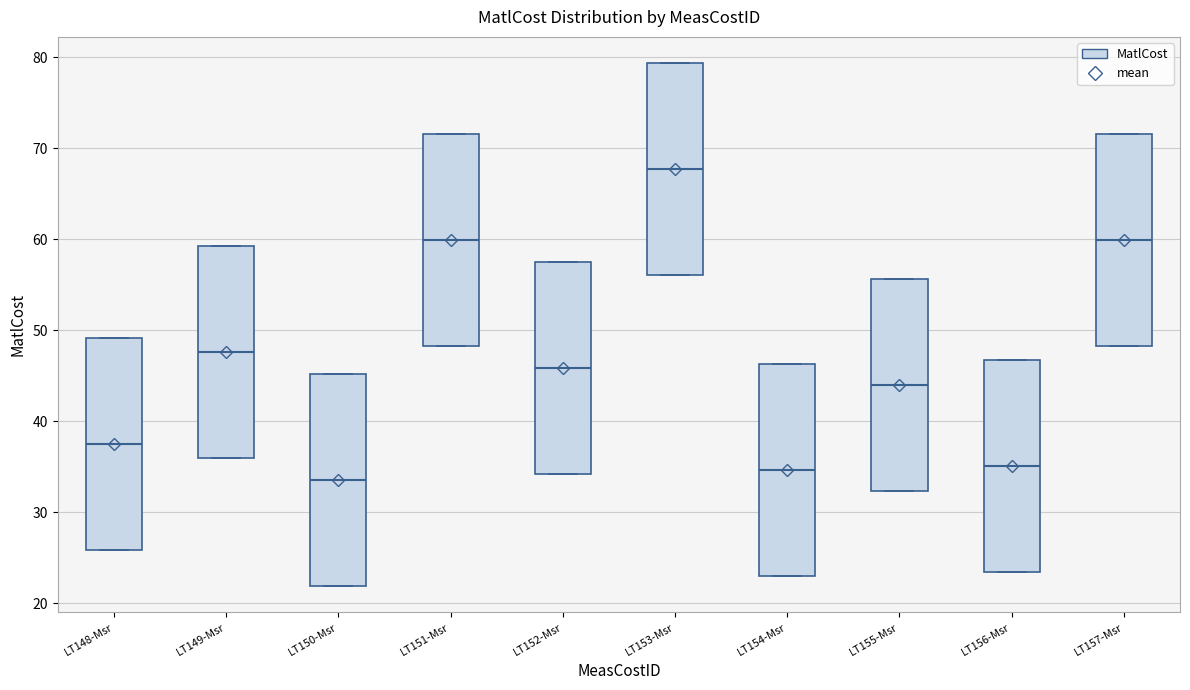

Which box's median line is the lowest?

LT150-Msr